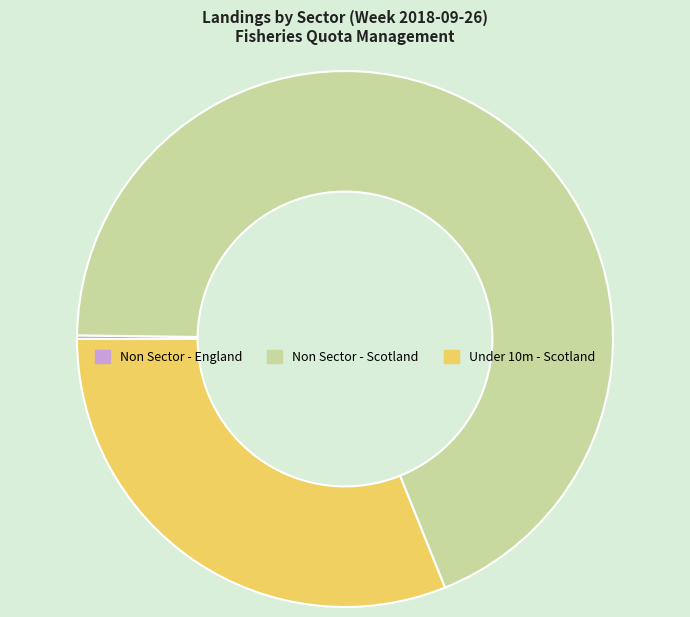

True or false: Non Sector - Scotland accounts for 82% of the total.

False